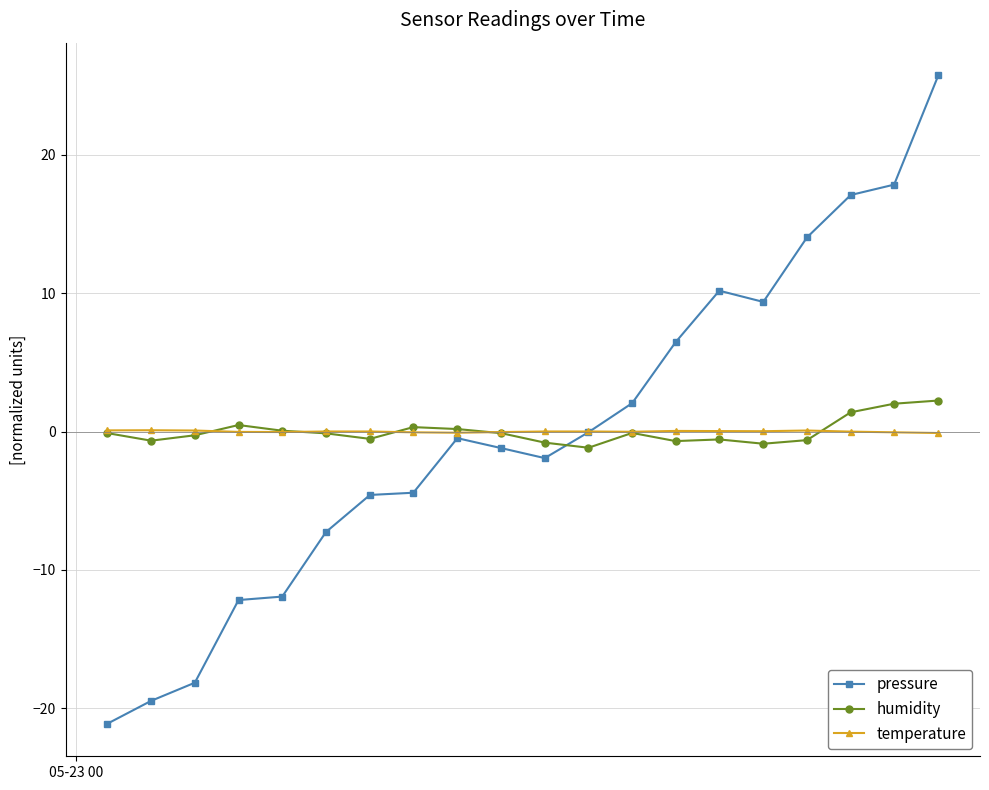

Which series ends up on top after the final intersection of pressure and humidity?

pressure